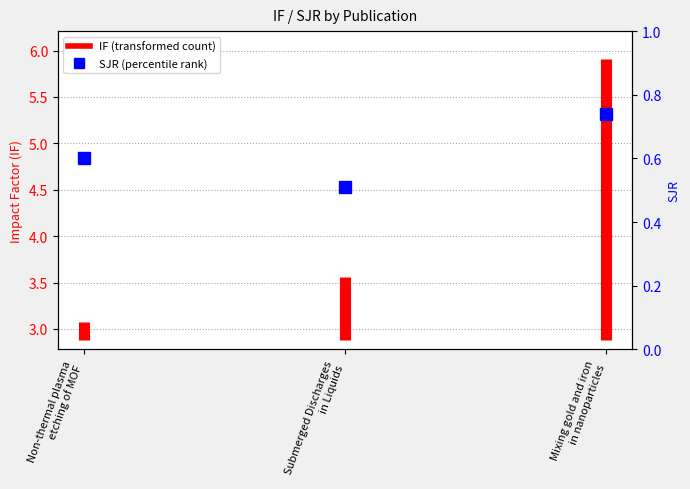

What is the smallest value displayed?

2.9